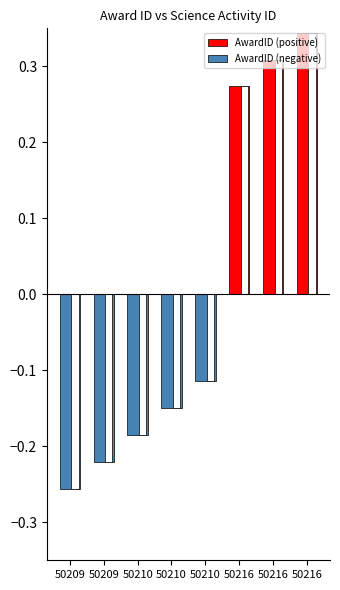

Which series has the largest total across all categories?

AwardID (positive)